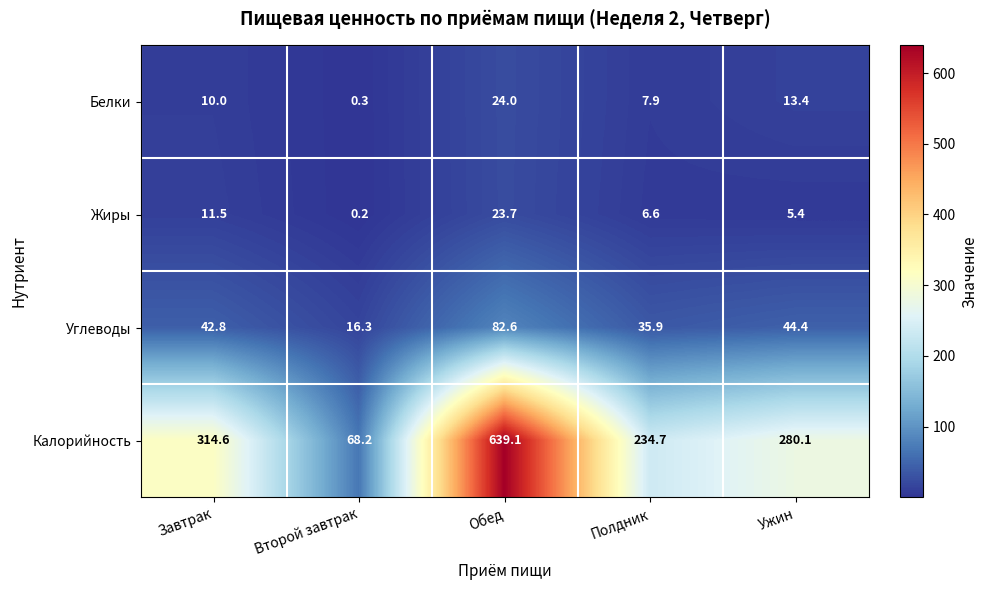

How many data points does each series have?

5